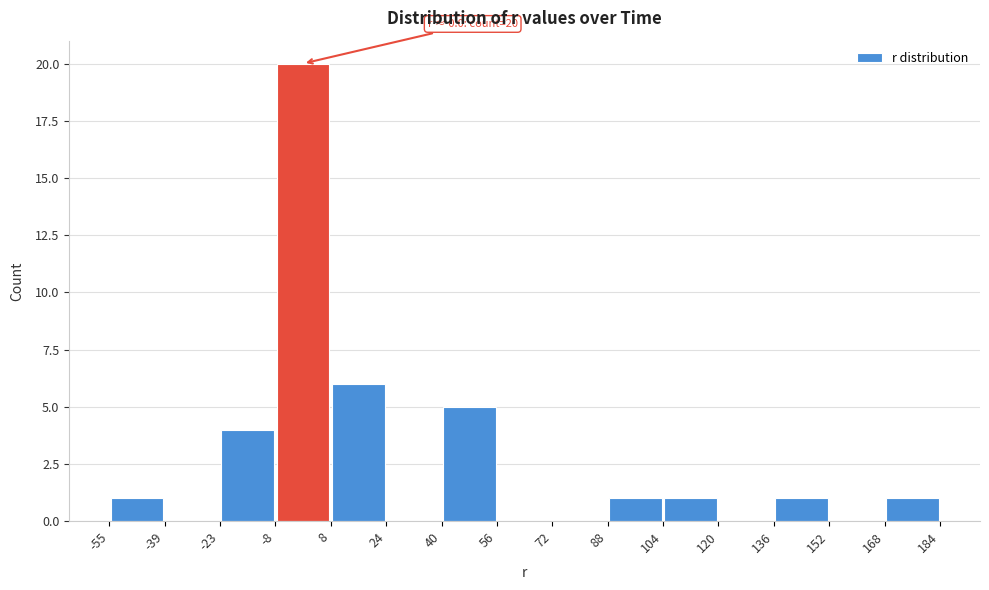

Over which range of the x-axis is the bar tallest?

-8 to 8